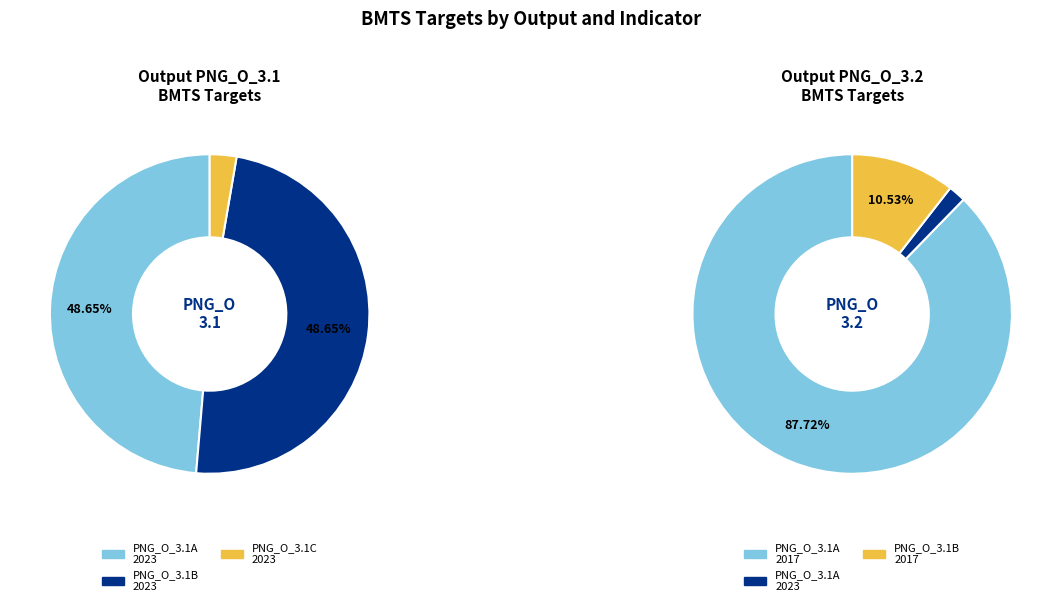

Which category has the biggest portion of the pie?

PNG_O_3.1A 2023